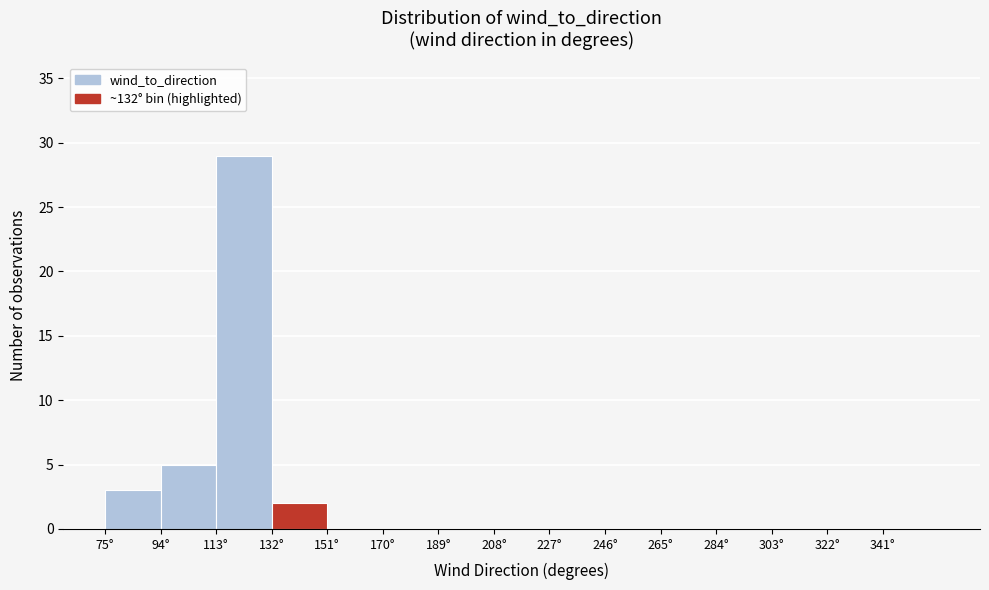

What is the height of the bar covering 113 to 132 on the x-axis? Neither the bar edges nor the heights are printed on the chart, so give them approximately, as read against the axes.

29